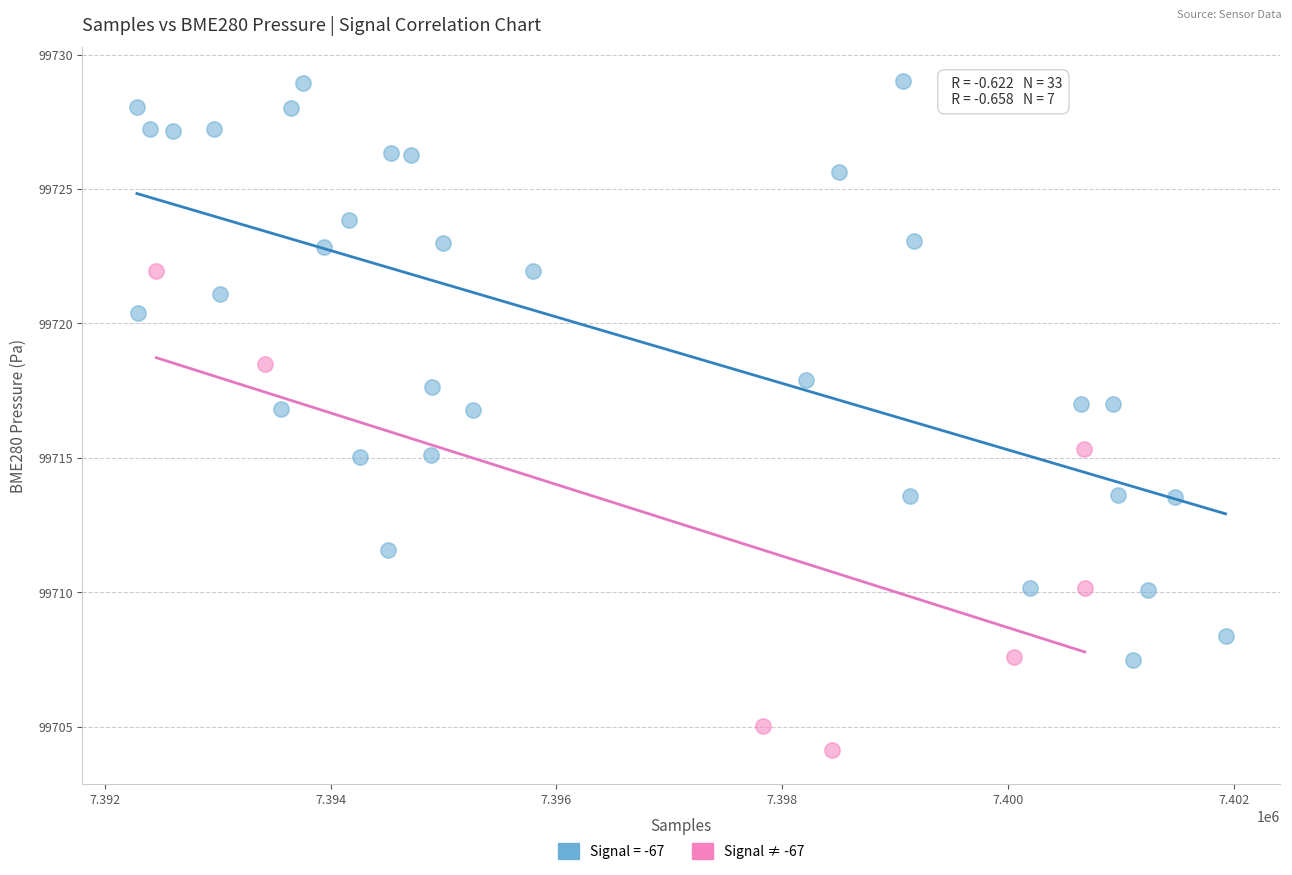

Which series has the largest Y range (max minus min)?

Signal = -67